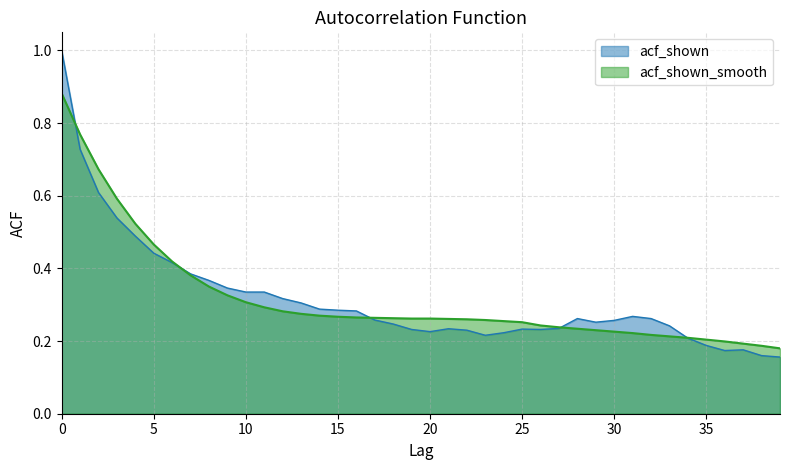

Rank the series at 14 from lowest to highest value.

acf_shown_smooth, acf_shown